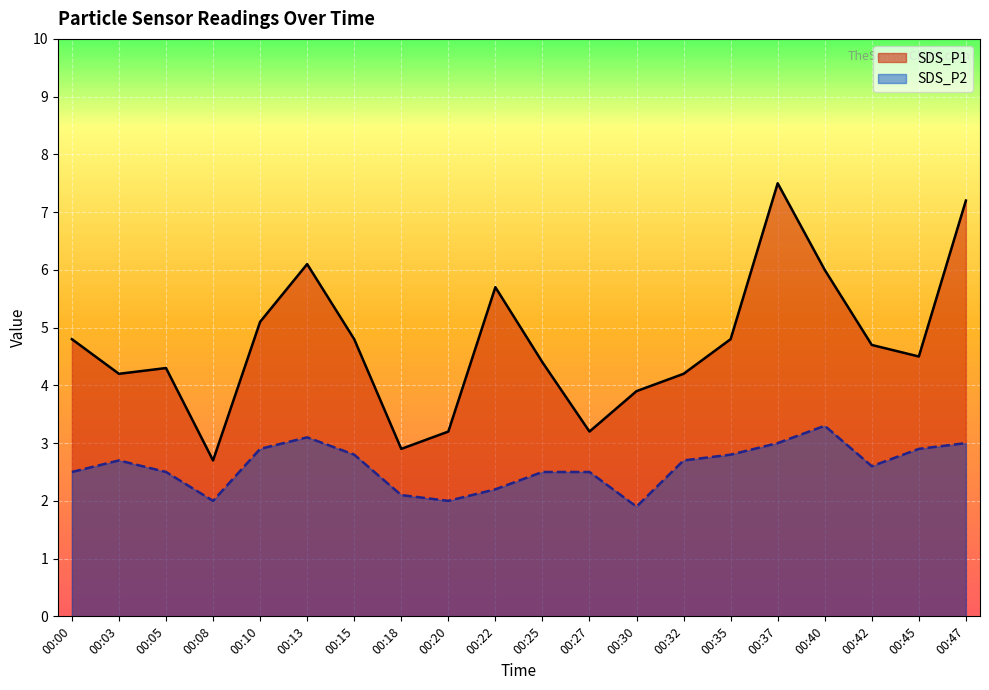

What is the value of the SDS_P1 point at the 18th from the left?

4.7